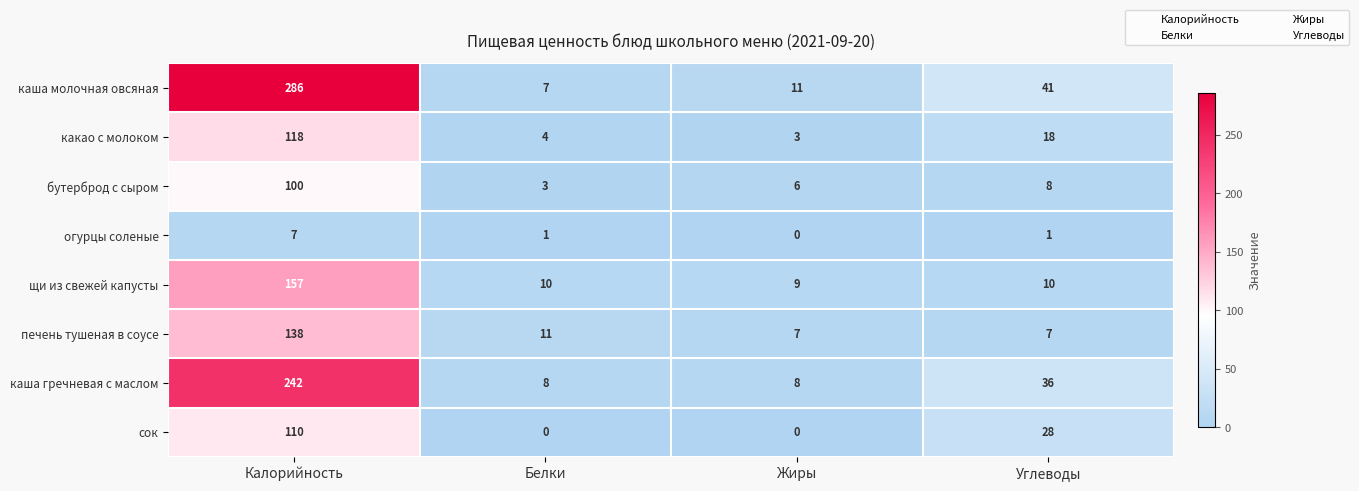

How many categories are shown in the chart?

4